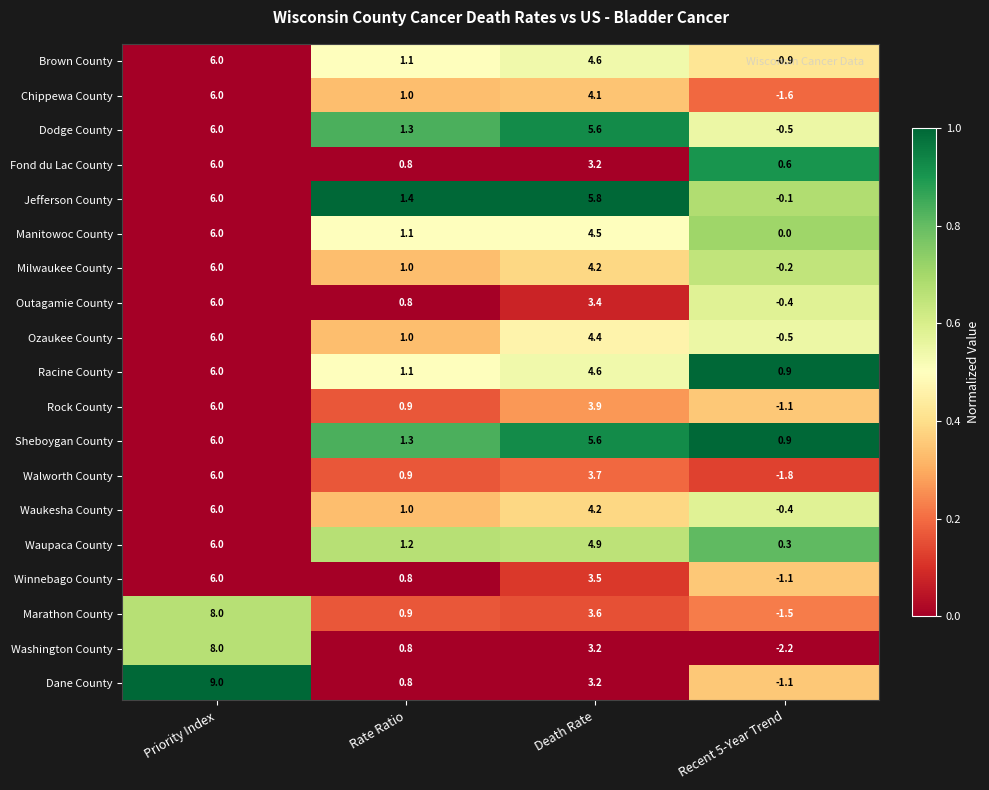

What is the sum of the Ozaukee County values at Recent 5-Year Trend and Priority Index?

5.5